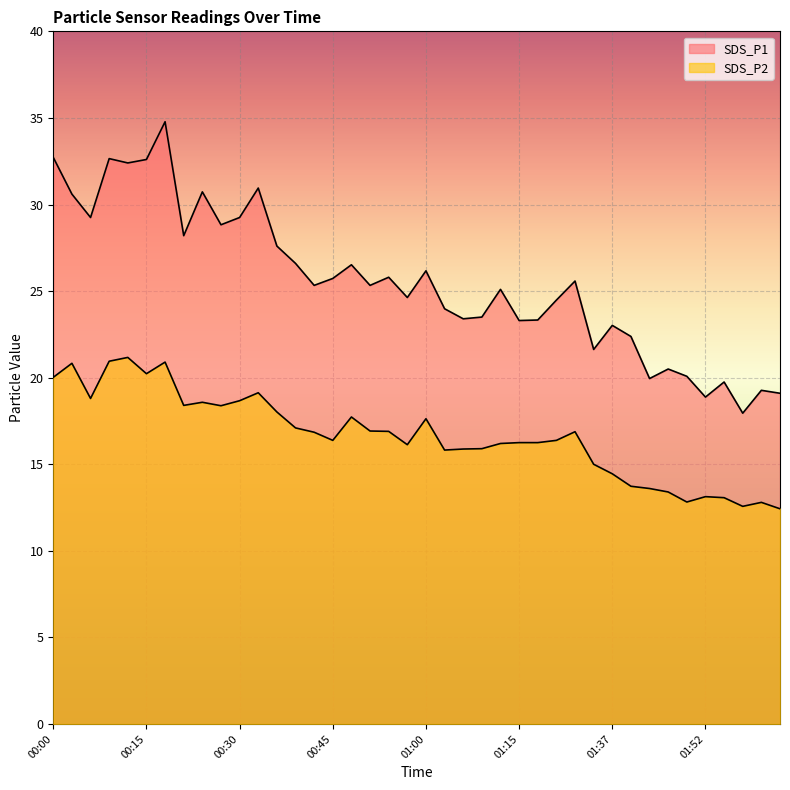

Which series has the widest spread of values?

SDS_P1